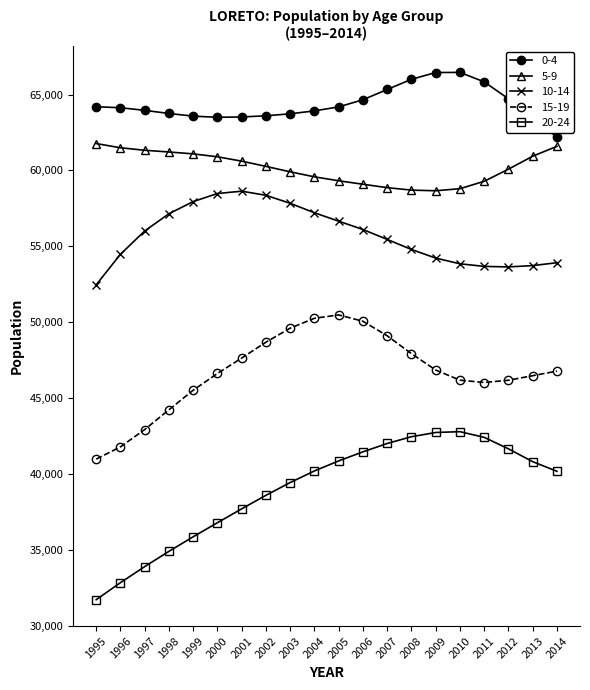

What is the spread (max minus min) of values at 2001?

25816